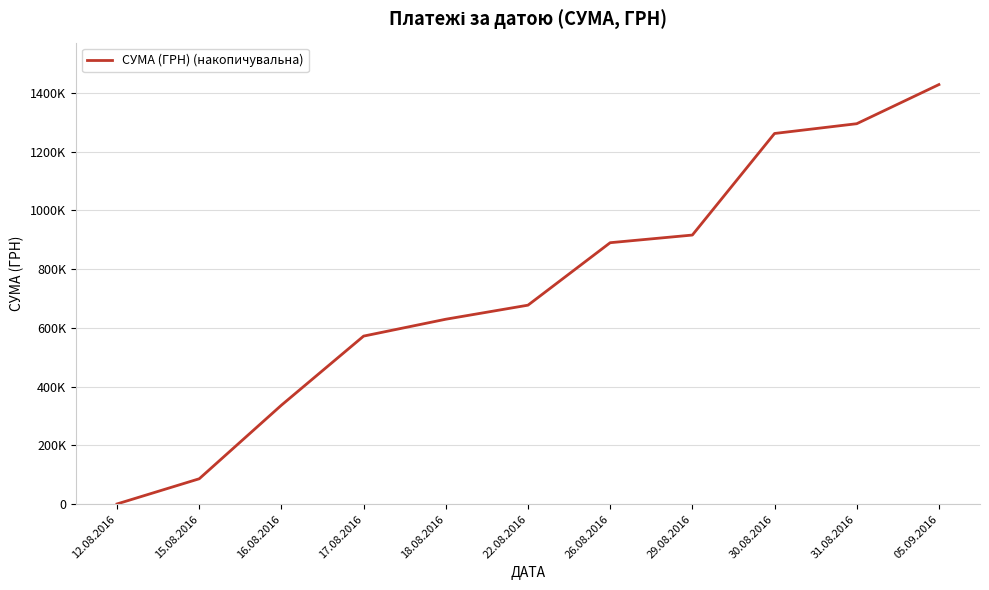

What is the smallest value displayed?

998.2